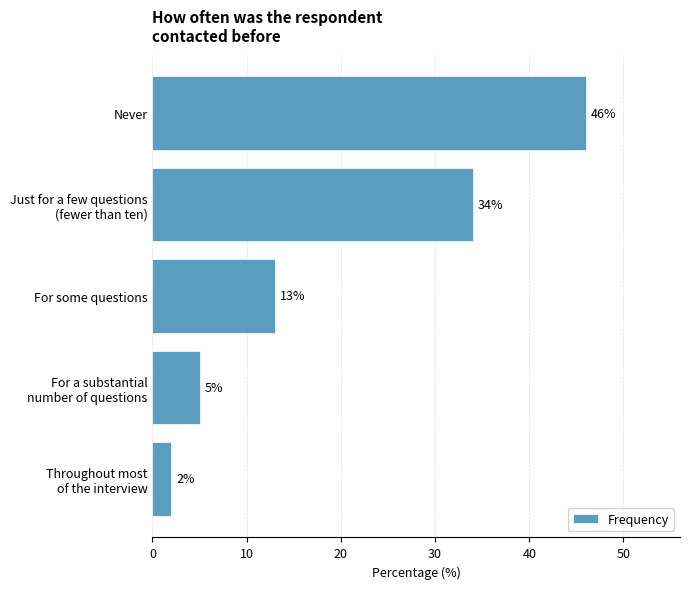

The value at Never is 46. True or false?

True